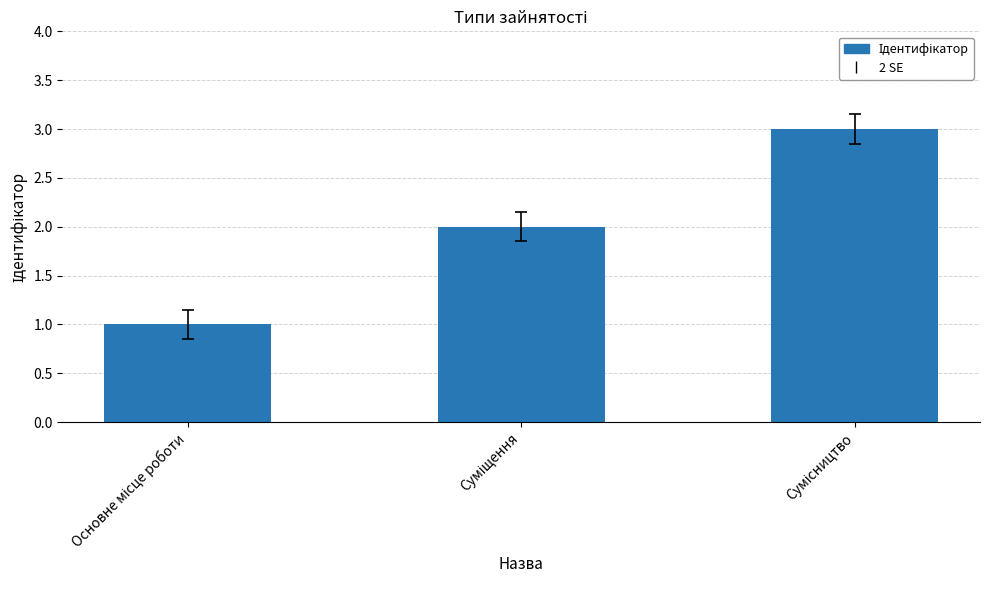

Are the bars grouped side by side (vs. stacked)?

No